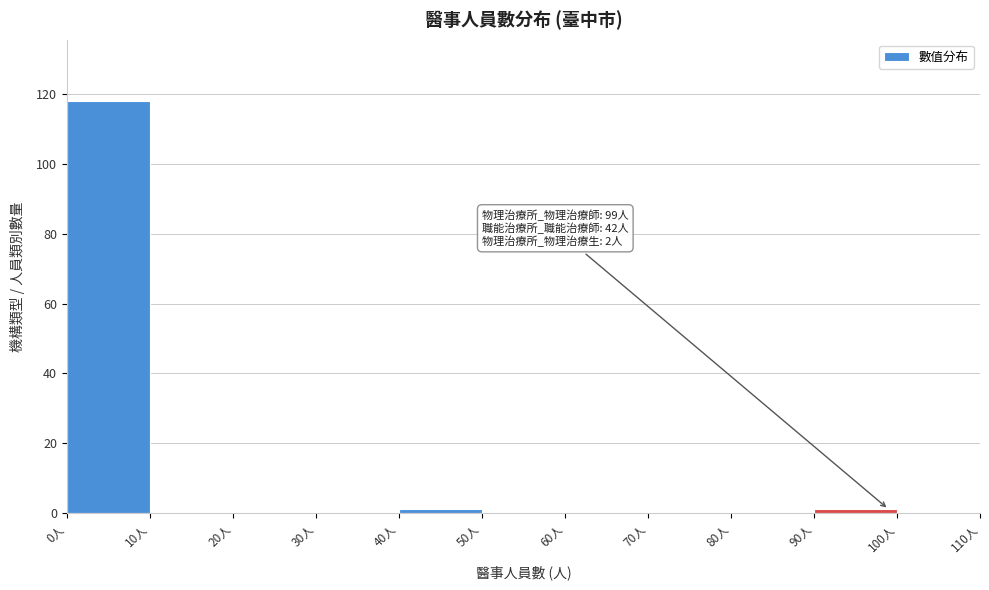

Which range on the x-axis has the tallest bar?

0 to 10